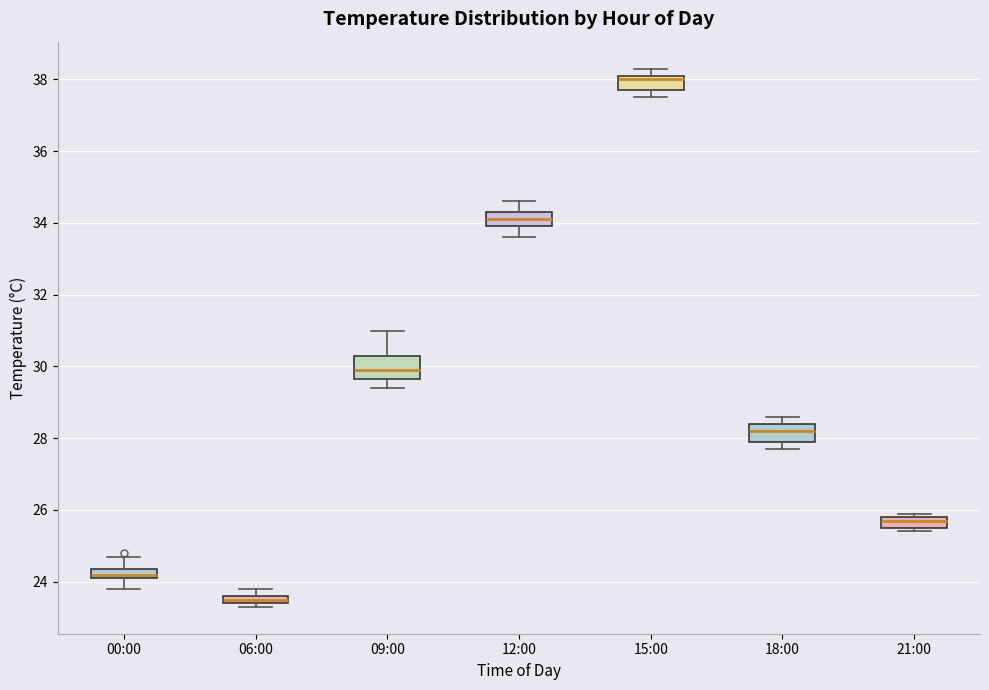

Where does the lower whisker of the box for 12:00 end on the y-axis? The values are not printed on the chart, so give them approximately, as read against the axis.

33.6